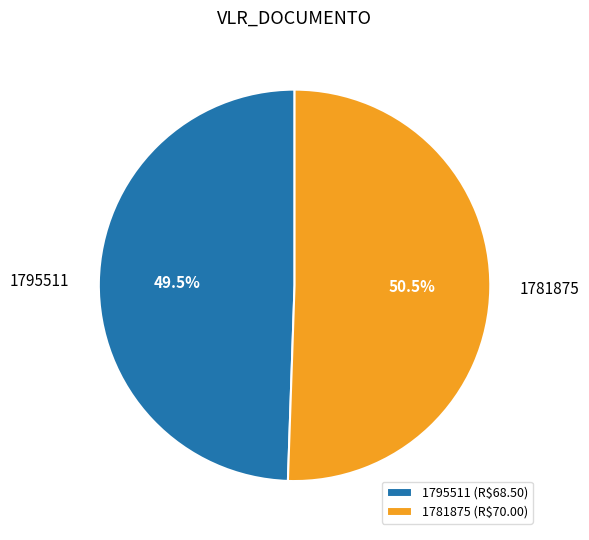

Rank the categories by value from lowest to highest.

1795511, 1781875